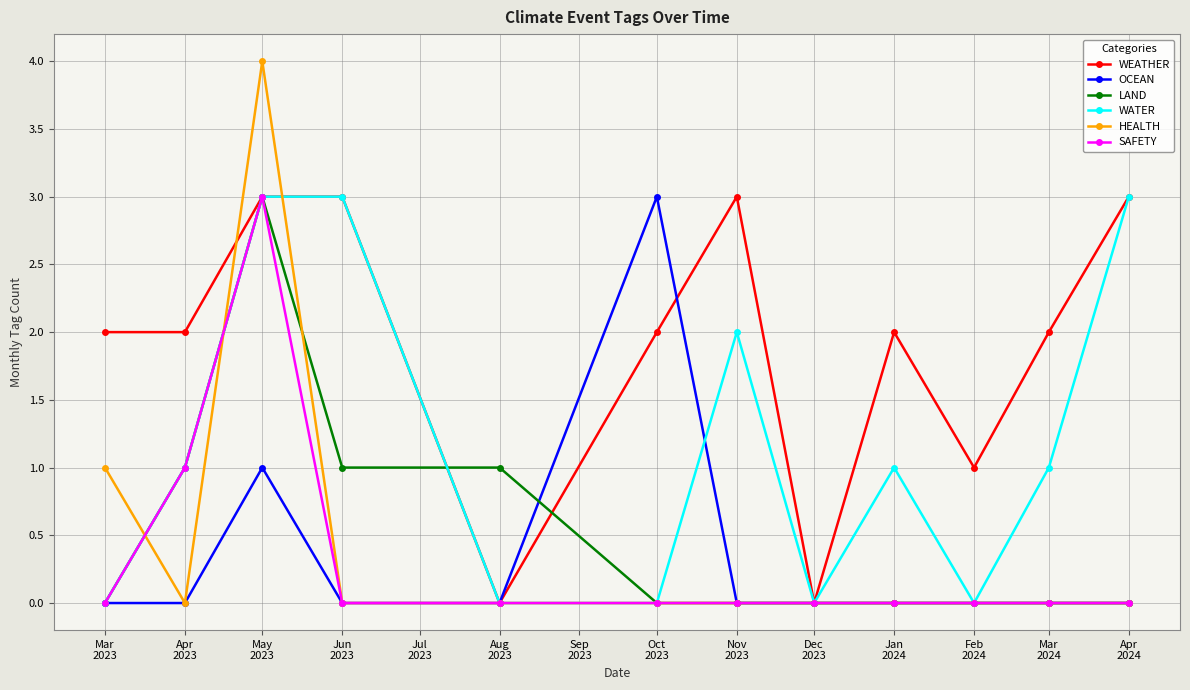

What is the greatest value displayed?

4